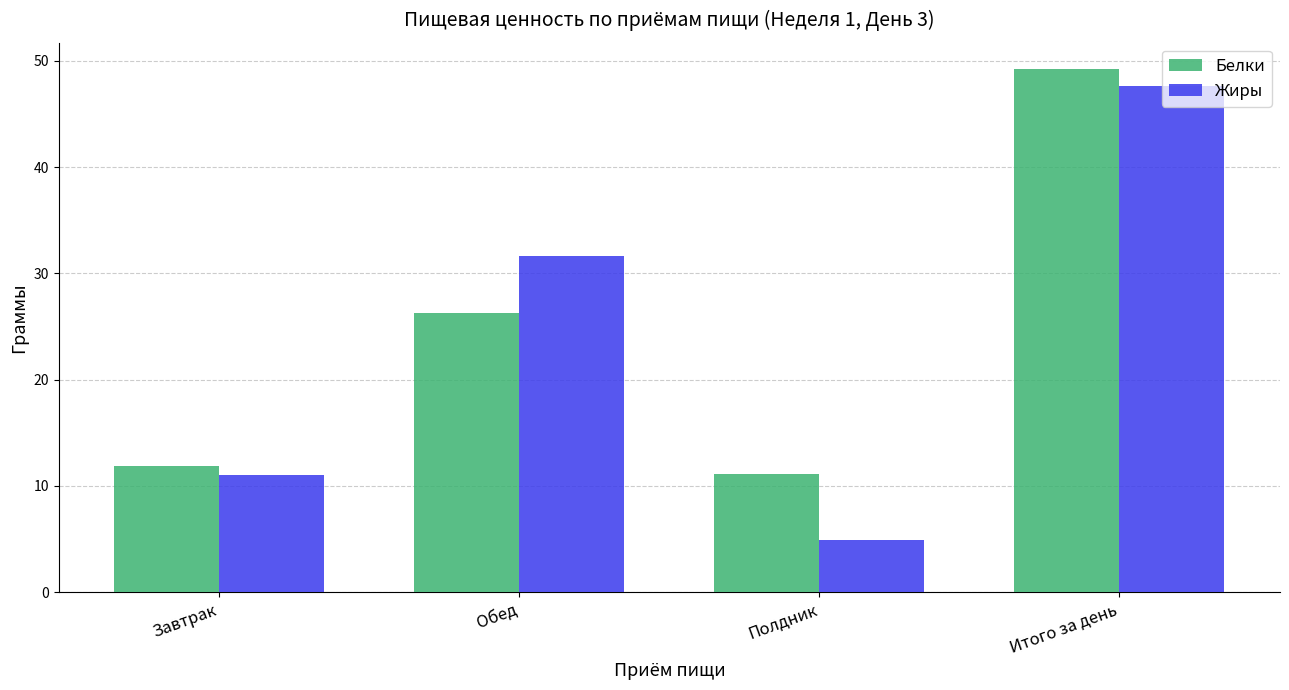

Where is Белки nearest to the value 30?

Обед